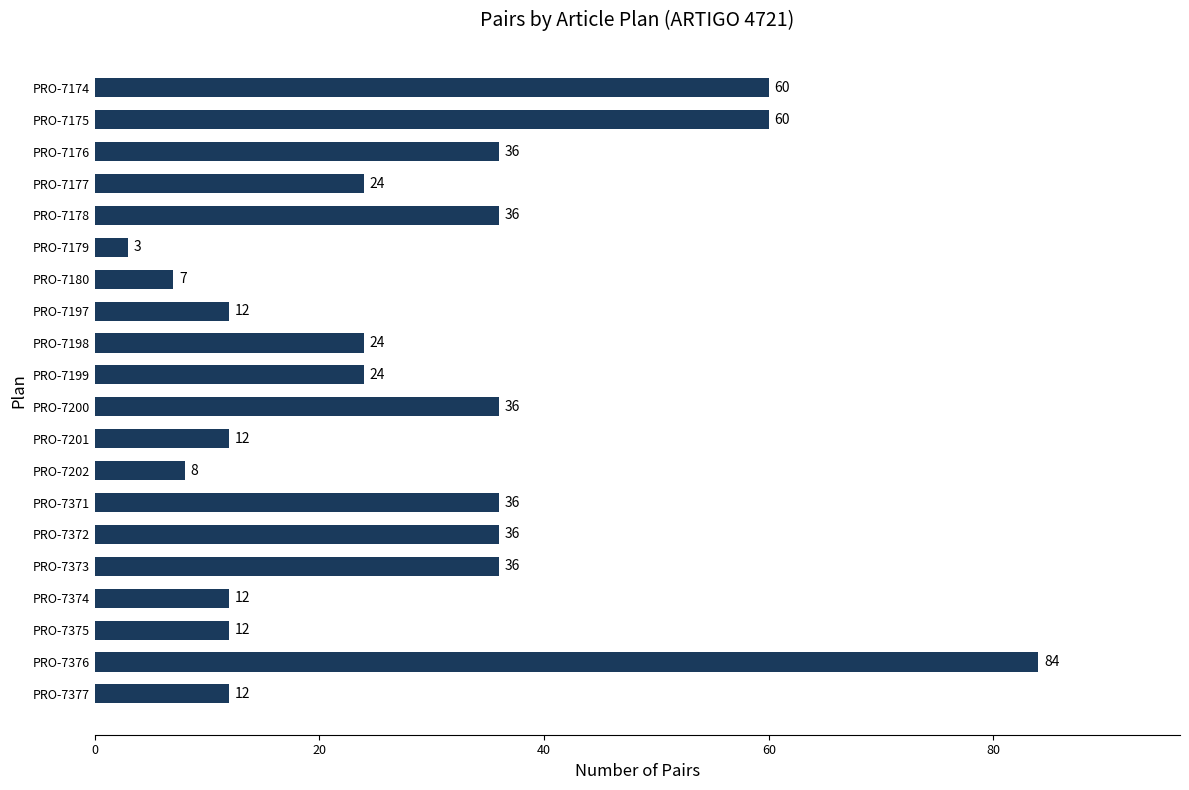

What is the difference between the second highest and minimum values?

57